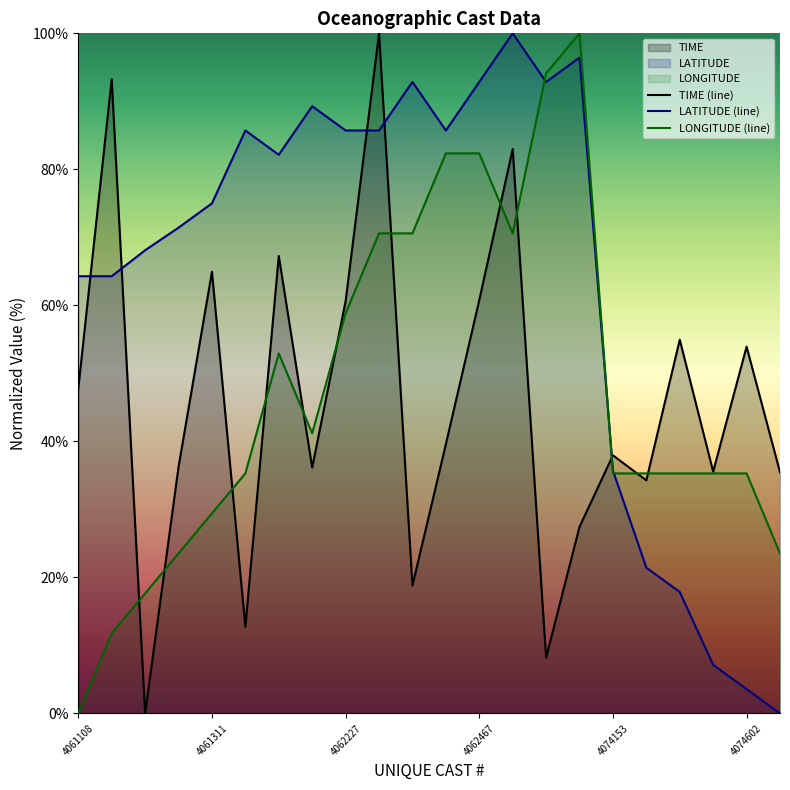

Read the TIME value at 4062422.

39.6